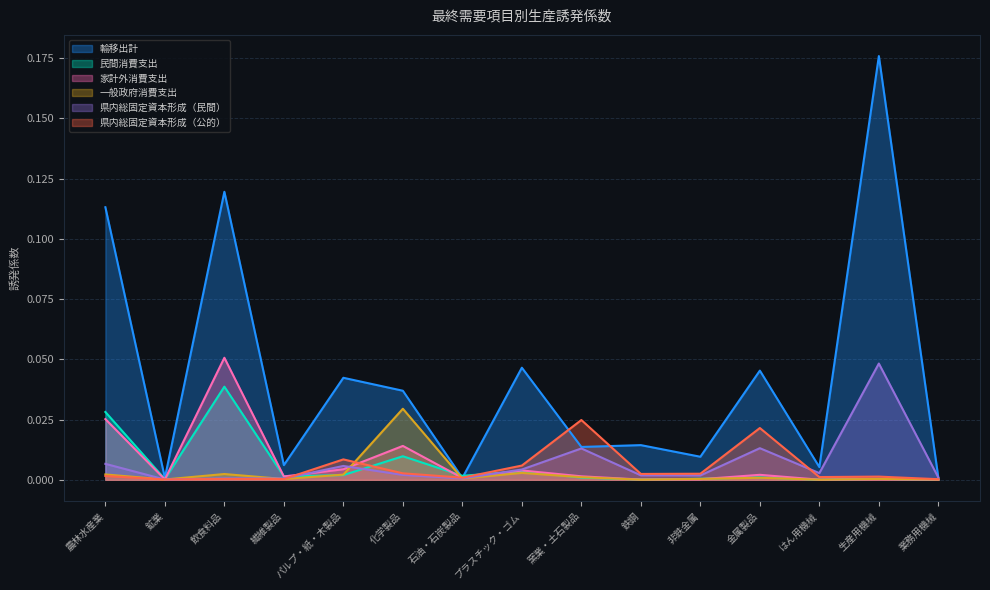

At which category is the sum across all series the highest?

生産用機械